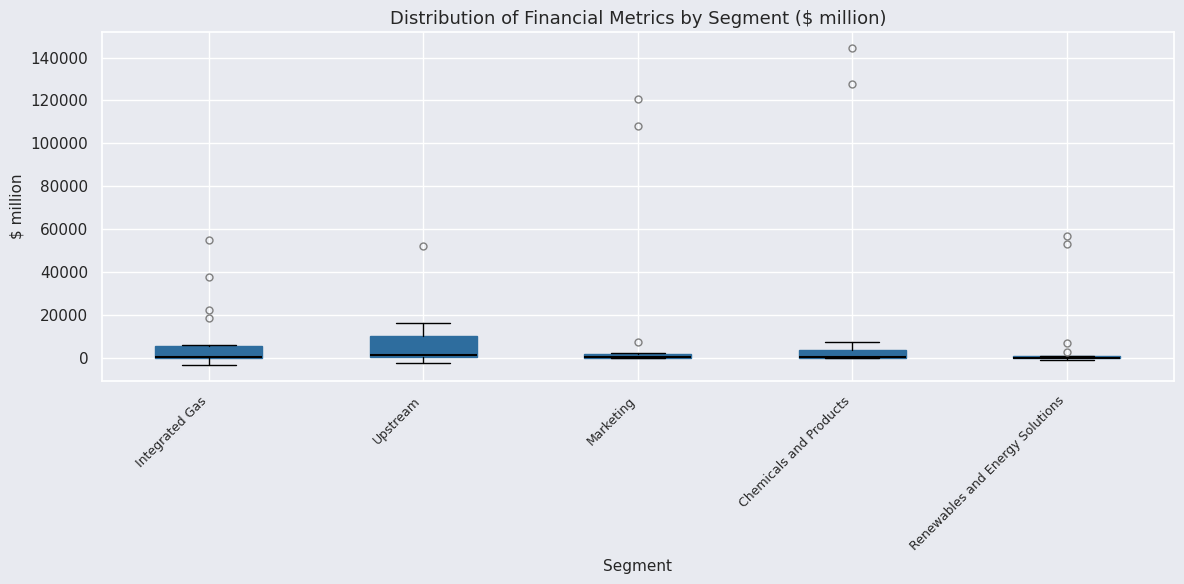

Where does the upper whisker of the box for Chemicals and Products end on the y-axis? The values are not printed on the chart, so give them approximately, as read against the axis.

8000